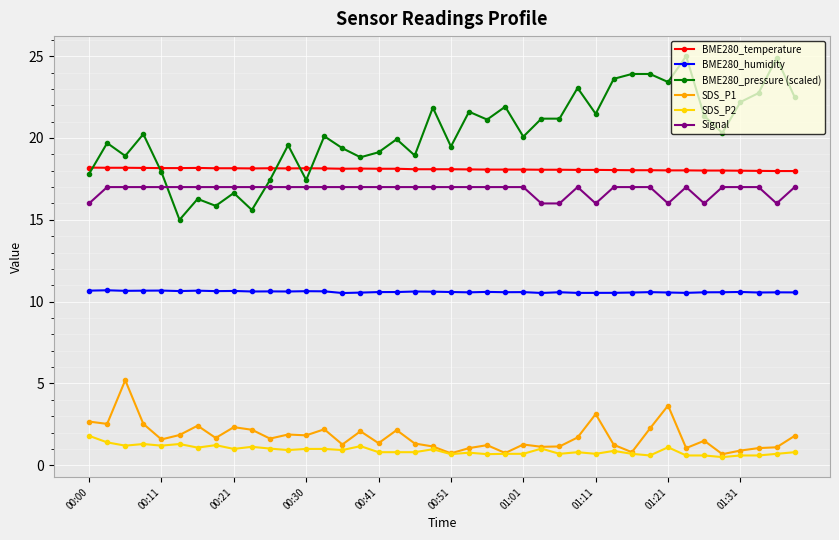

At how many categories does at least one series exceed 13?

40